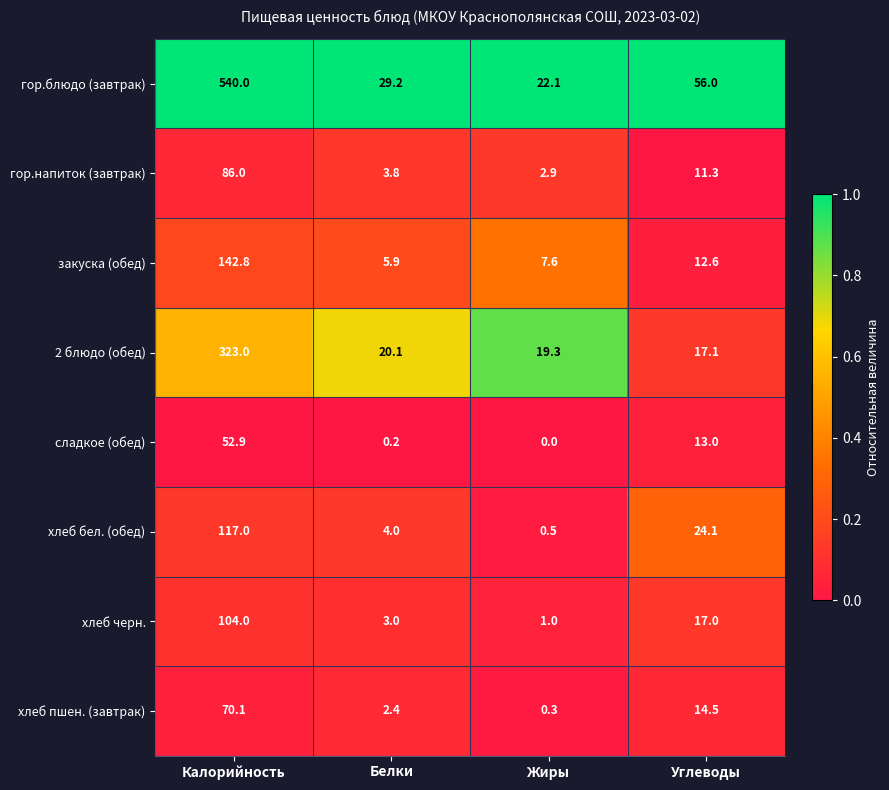

True or false: закуска (обед) has a value of 5.9 at Белки.

True